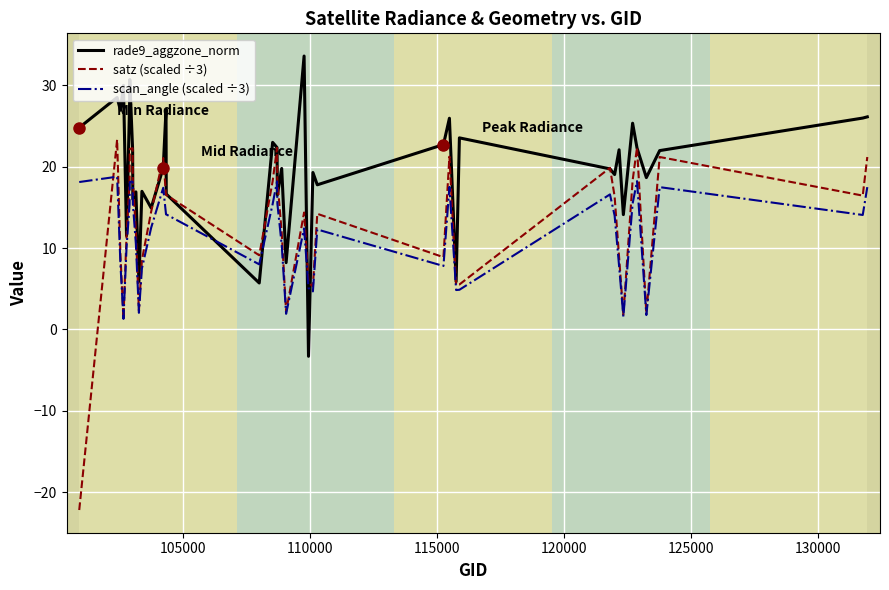

Does the chart have visible grid lines?

Yes